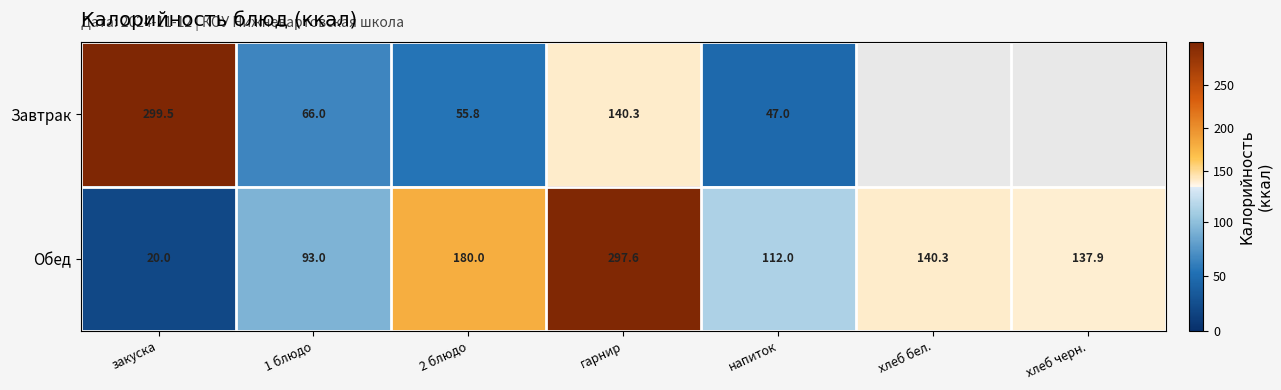

How many series are shown in this chart?

2